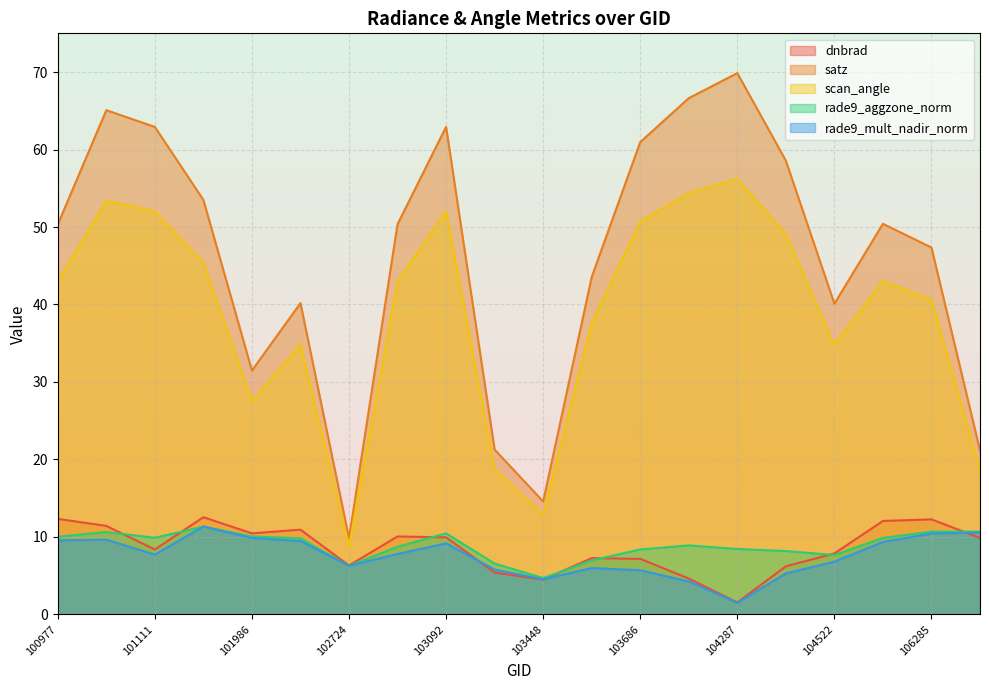

How many values in the dnbrad series are below 9?

10